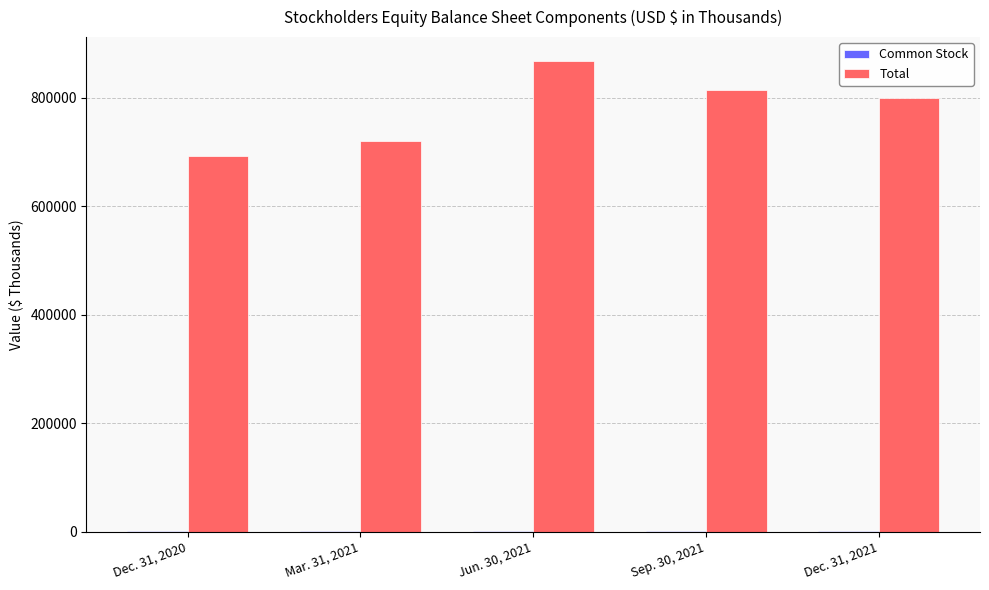

What is the total value across all series at Sep. 30, 2021?

816308